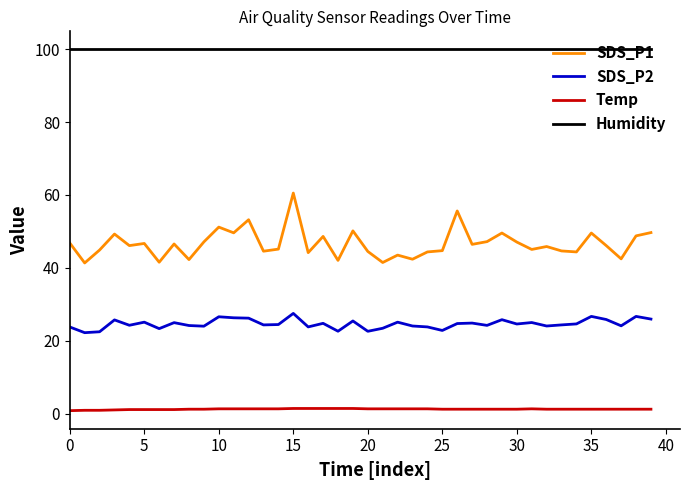

Which series has the widest spread of values?

SDS_P1